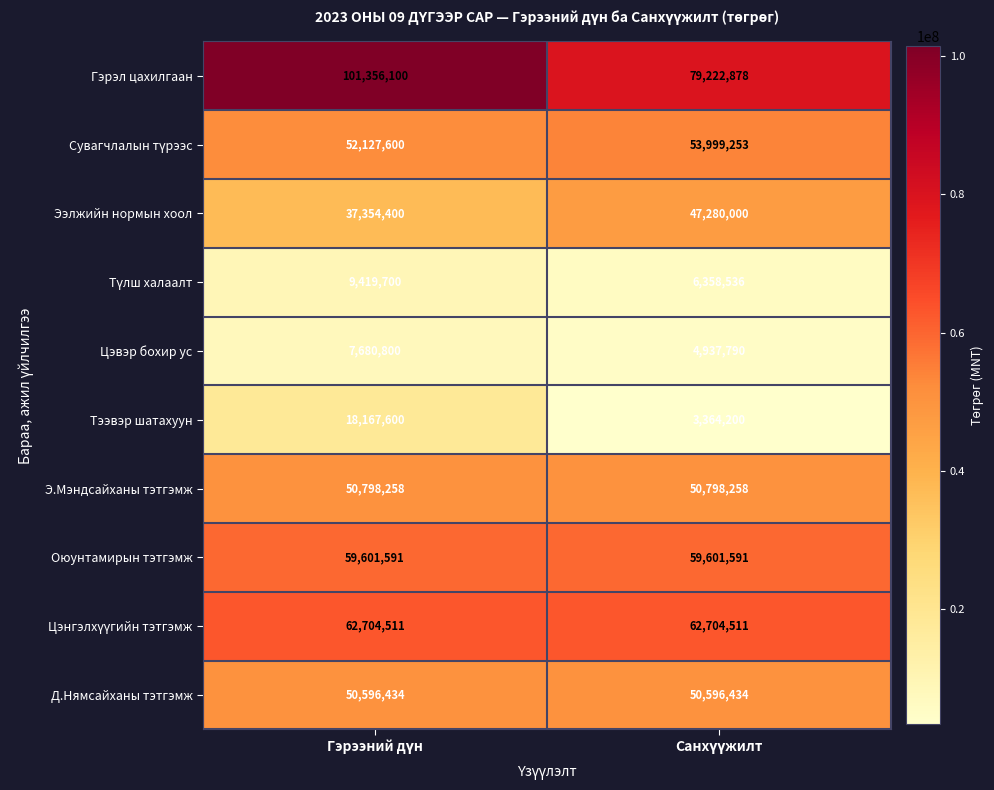

Which series has the largest range (max minus min)?

Гэрэл цахилгаан